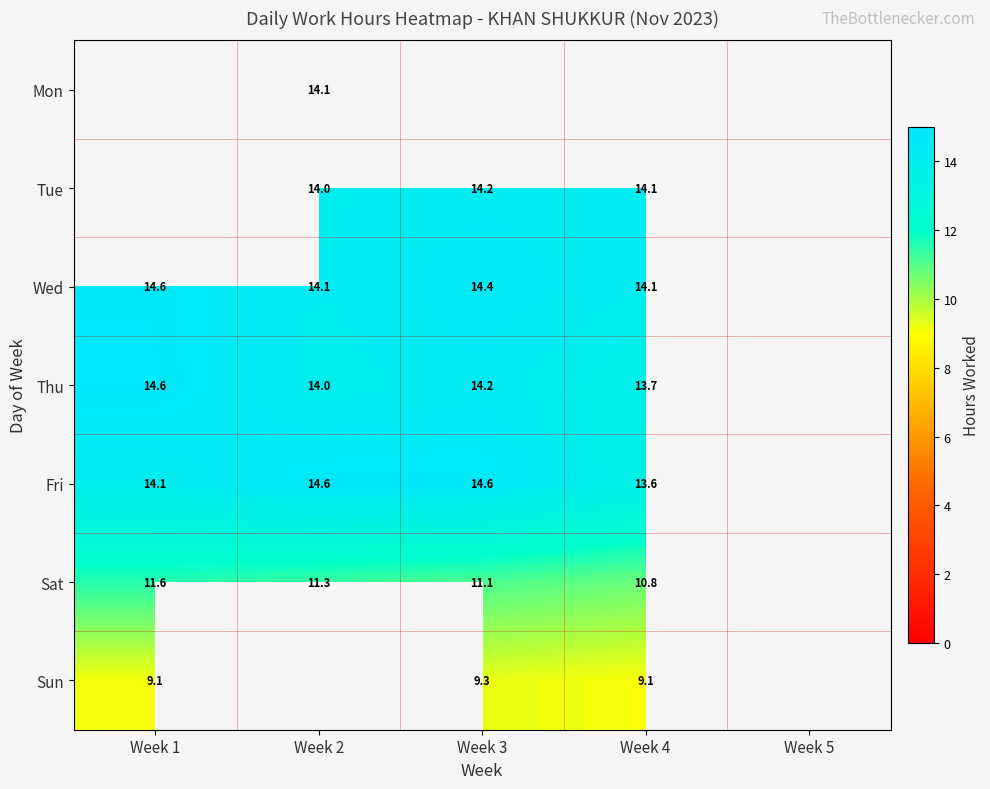

How many values in the Thu series exceed 14?

2